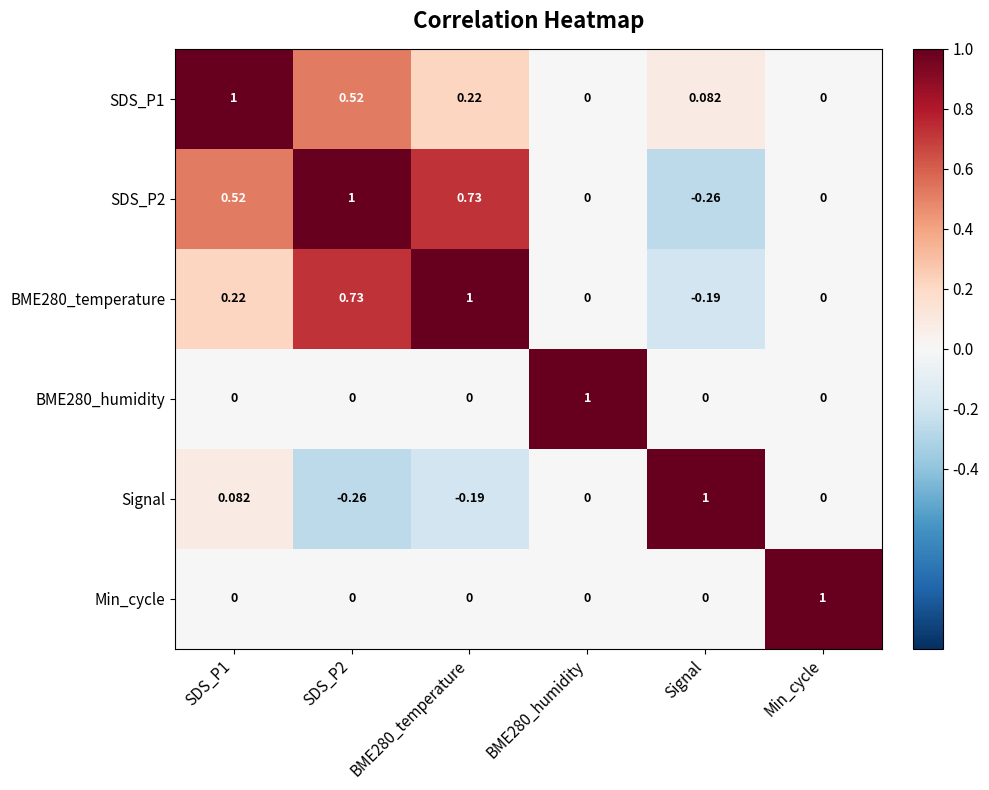

Is the value of SDS_P2 at Min_cycle greater than the value of SDS_P1 at SDS_P2?

No